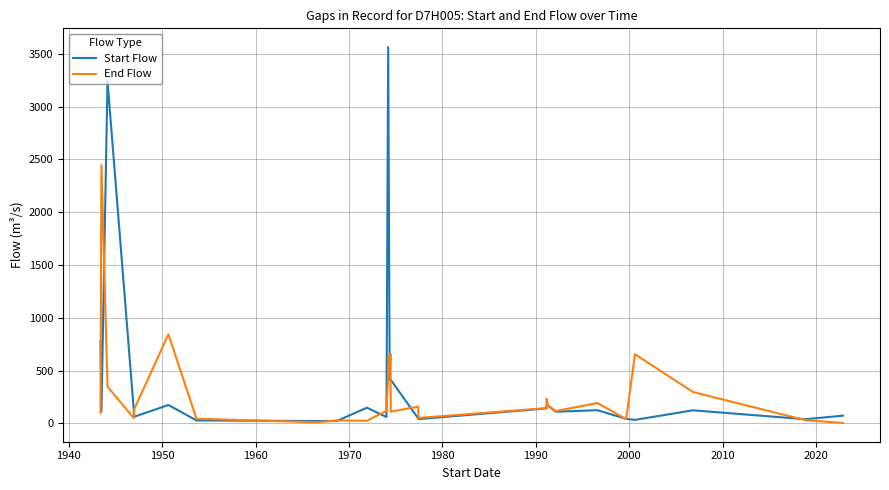

Count the number of categories in the chart.

29